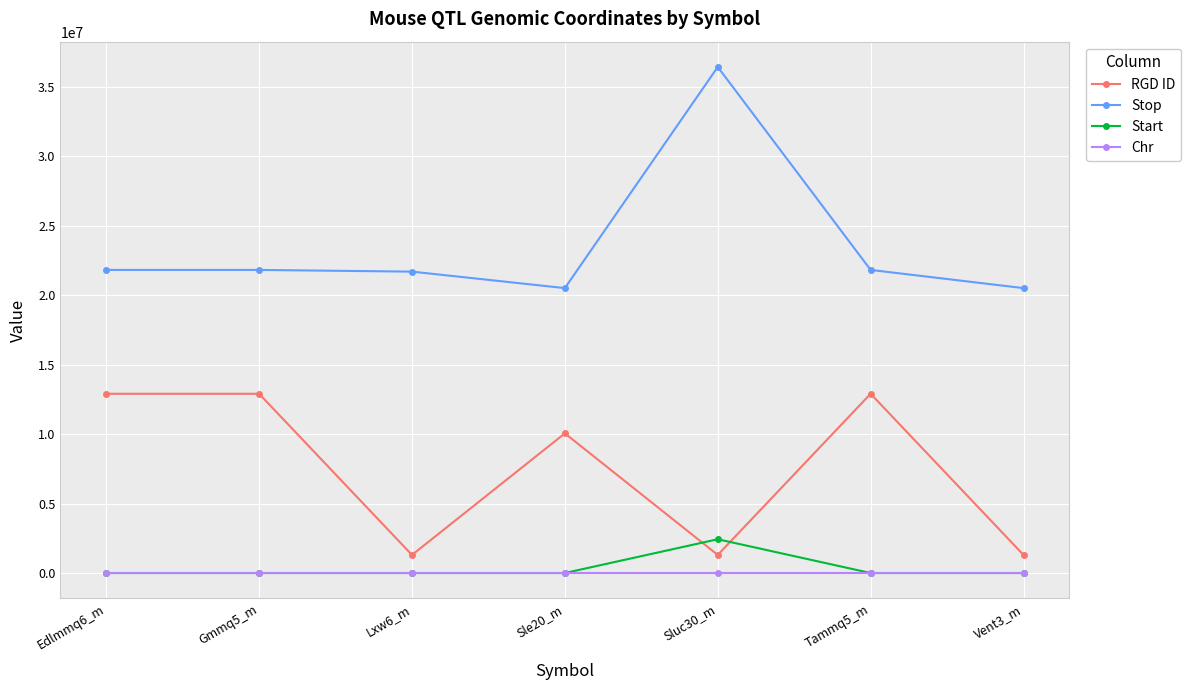

True or false: Start and Stop cross at least once.

False